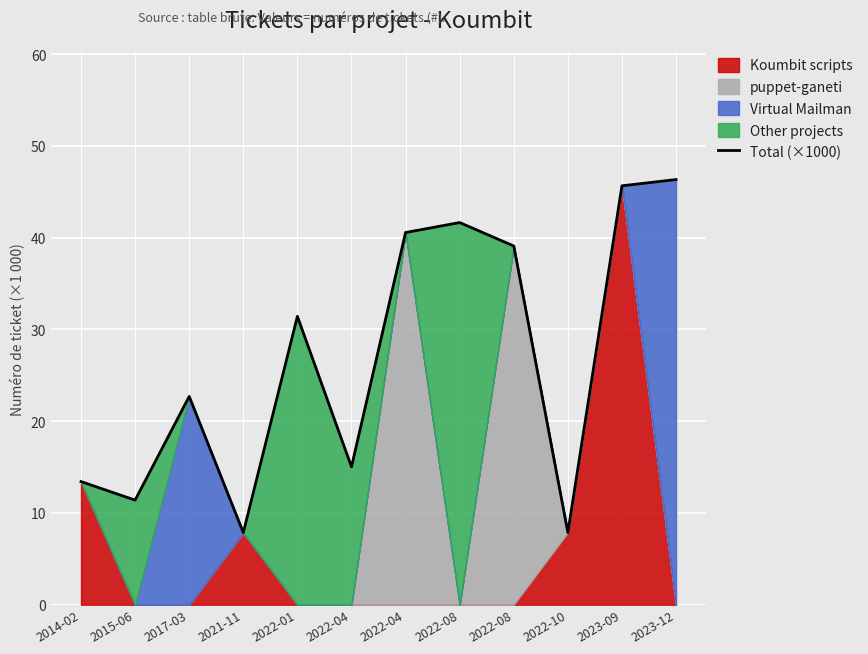

How many points are higher than both their immediate neighbors (excluding endpoints)?

3